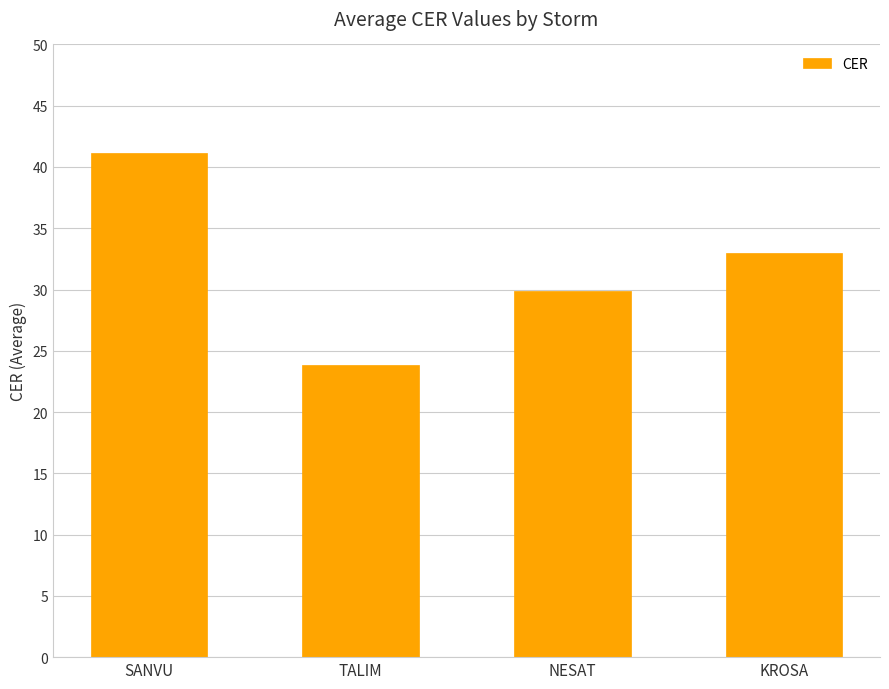

Does the chart contain stacked bars?

No